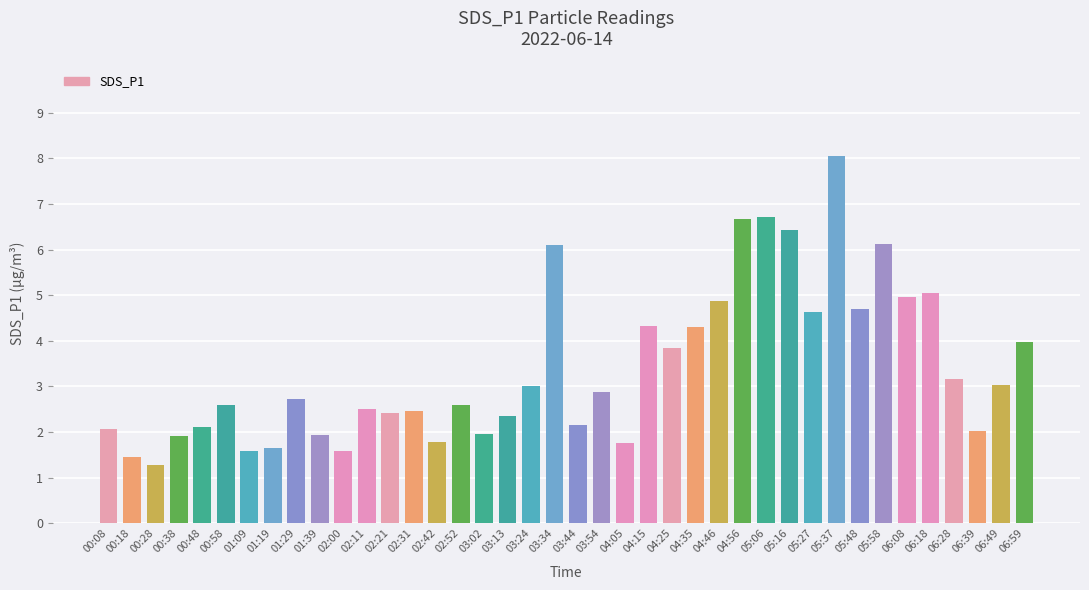

Approximately how many times larger is the value at 06:59 compared to 03:34?

0.7